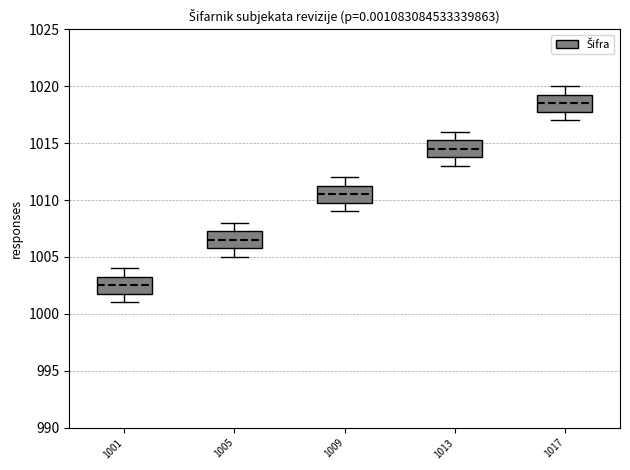

Reading left to right, read every box against the y-axis: the position of its median line, the range the box covers, and the ends of its whiskers. The values are not printed on the chart, so give them approximately, as read against the axis.

1001: median 1002.5, box 1002.0 to 1003.5, whiskers 1001.0 to 1004.0
1005: median 1006.5, box 1006.0 to 1007.5, whiskers 1005.0 to 1008.0
1009: median 1010.5, box 1010.0 to 1011.5, whiskers 1009.0 to 1012.0
1013: median 1014.5, box 1014.0 to 1015.5, whiskers 1013.0 to 1016.0
1017: median 1018.5, box 1018.0 to 1019.5, whiskers 1017.0 to 1020.0